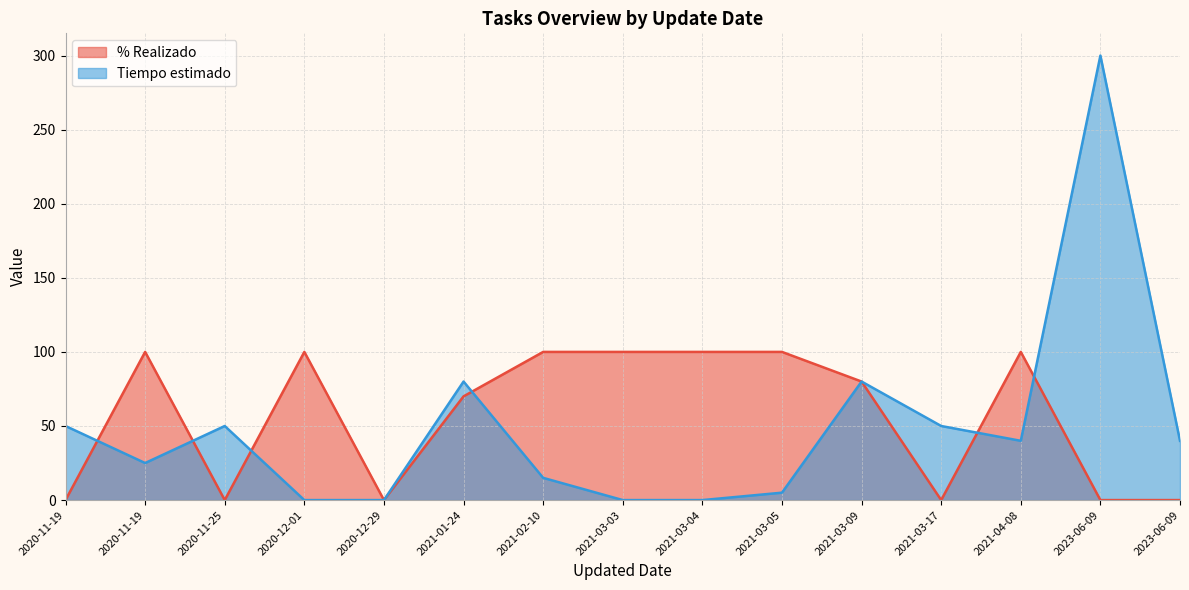

What is the value of the % Realizado point at the 7th from the left?

100